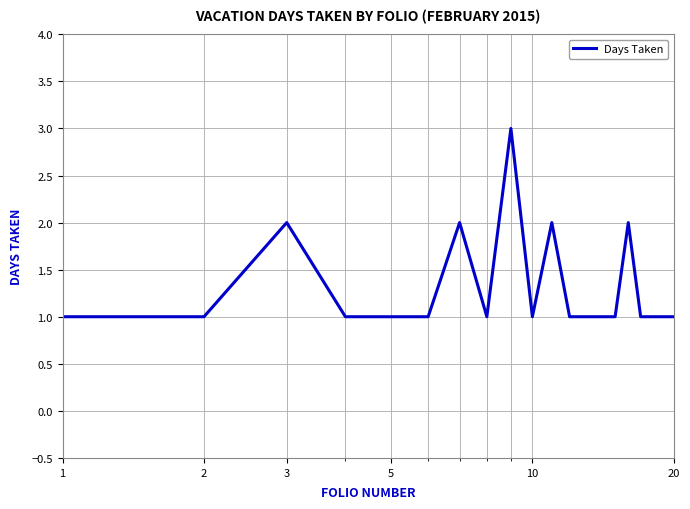

What is the greatest value displayed?

3